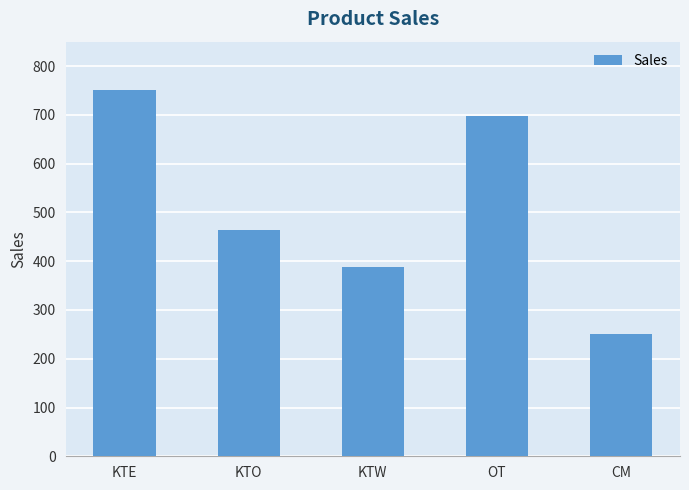

Count the values in the range 389 to 697.

3